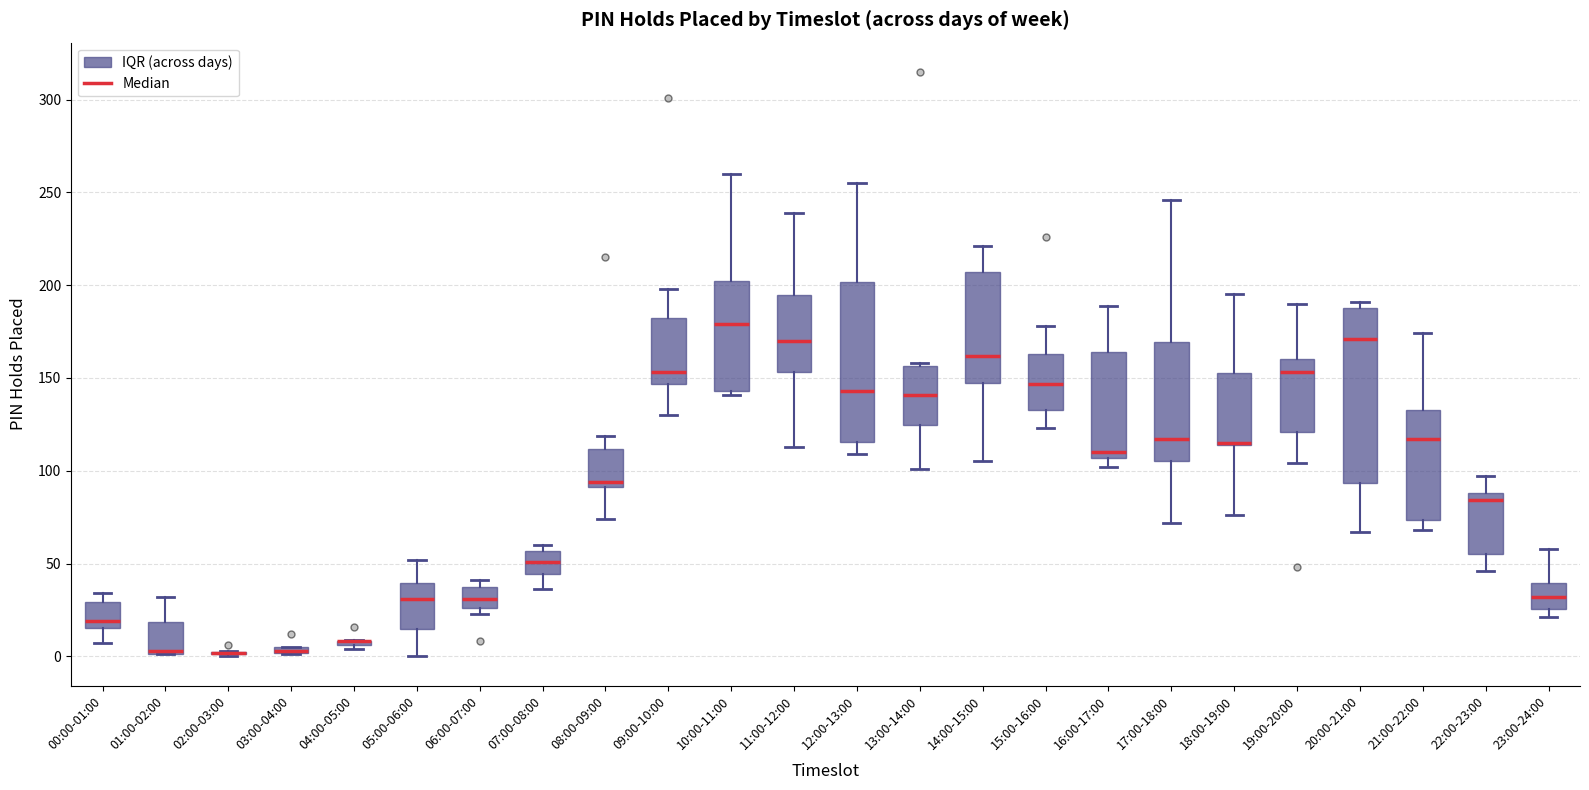

Where does the median line of the box for 00:00-01:00 sit on the y-axis? The values are not printed on the chart, so give them approximately, as read against the axis.

20